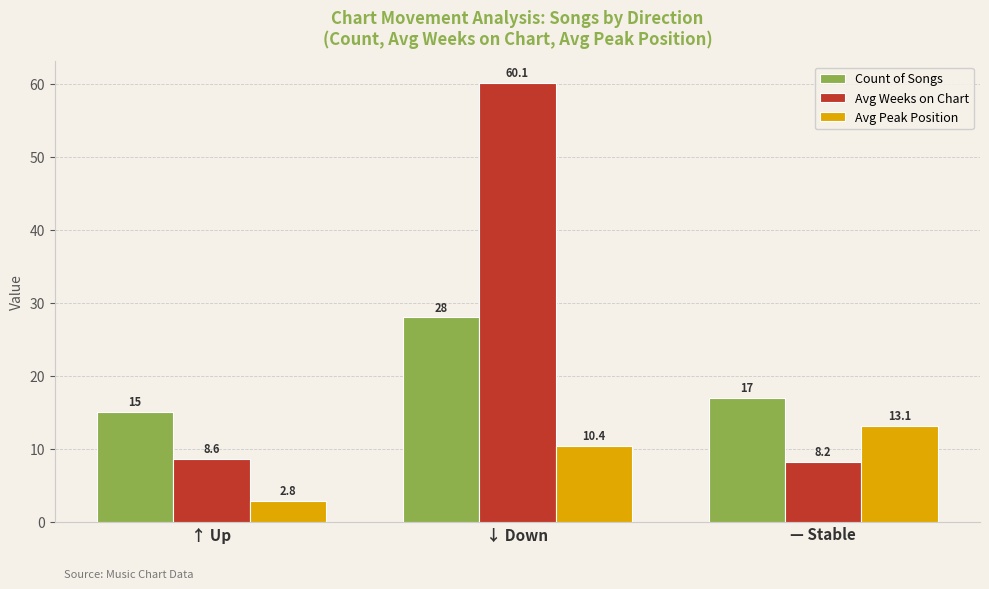

At which label is Avg Peak Position closest to 7?

↓ Down